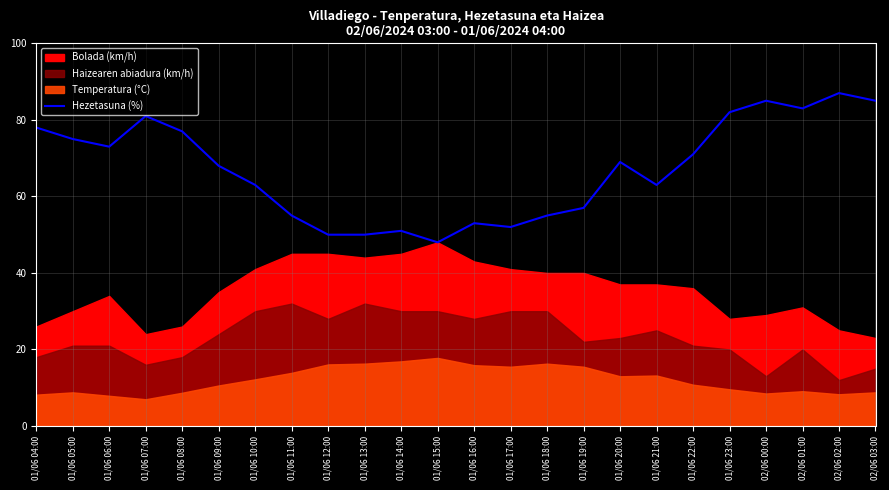

At which category does the data reach its first local valley?

01/06 06:00